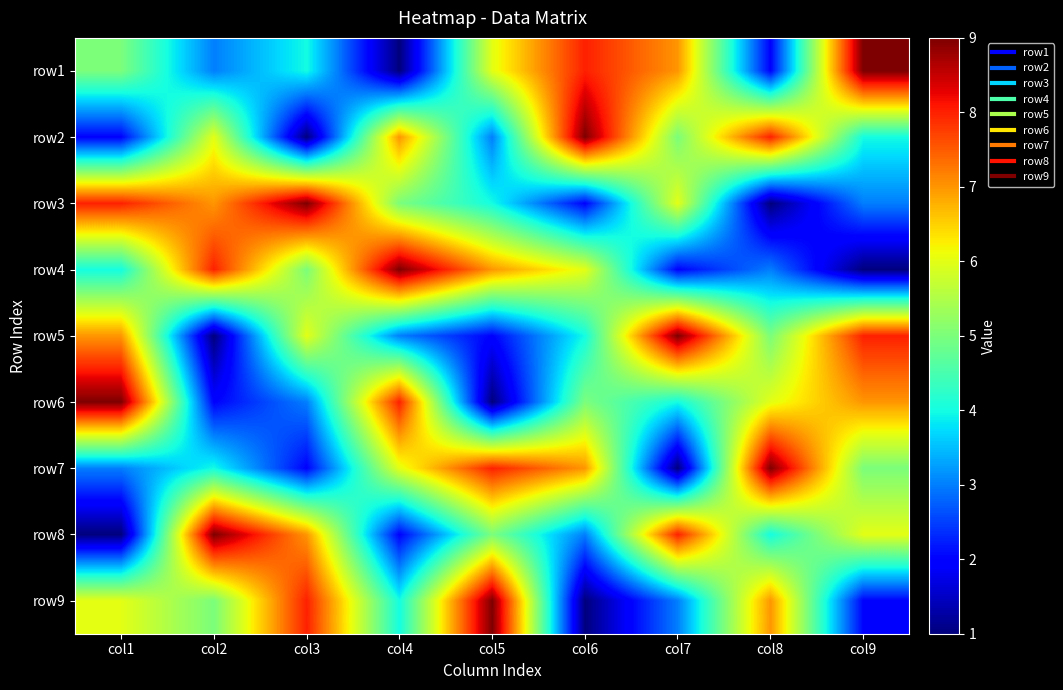

What is the difference between the highest and lowest values at col8?

8